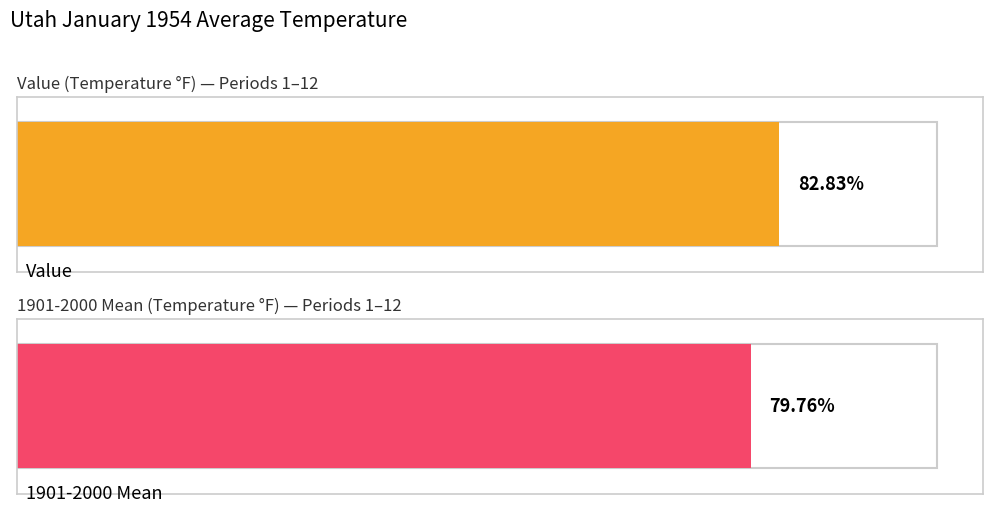

At 10, list the series in order from smallest to largest.

1901-2000 Mean, Value